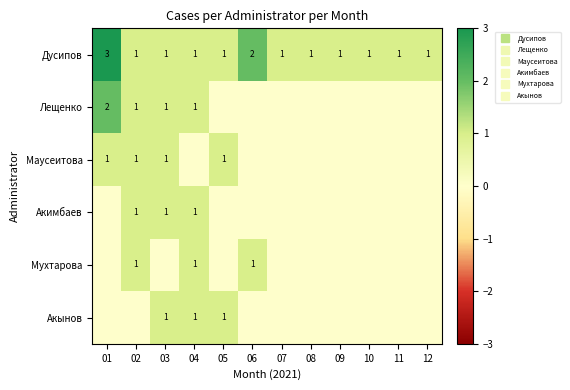

What is the difference between the Маусеитова values at 12 and 03?

1